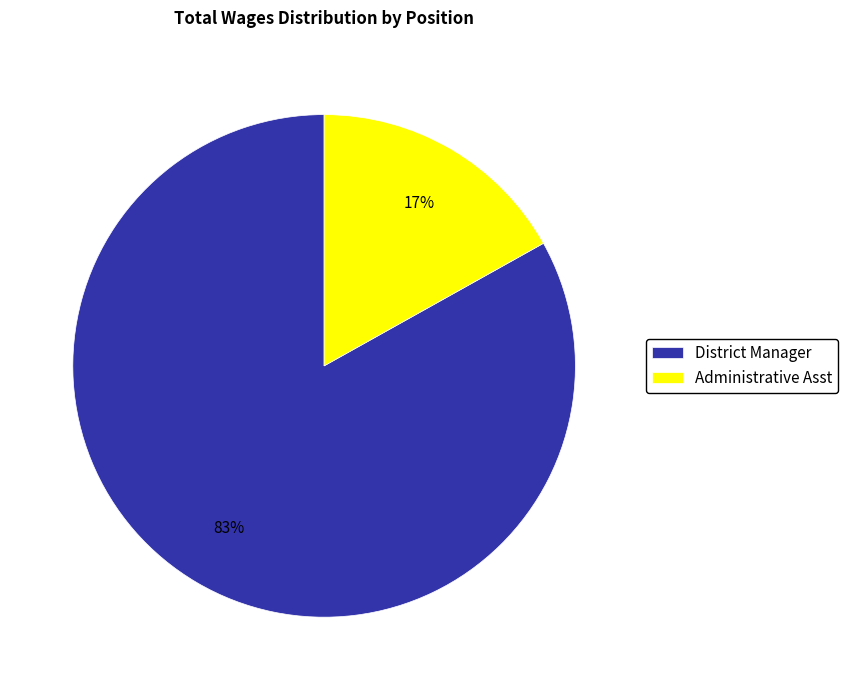

Is the sum of Administrative Asst and District Manager greater than half?

Yes